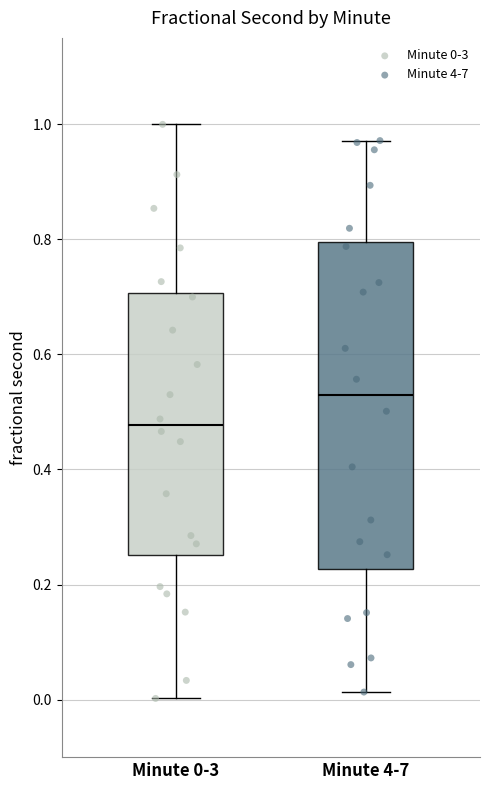

Reading left to right, transcribe this box plot: for each box, give where its median line is, the range the box spans, and where its two whiskers end, as read against the y-axis. The values are not printed on the chart, so give them approximately, as read against the axis.

Minute 0-3: median 0.48, box 0.26 to 0.70, whiskers 0.00 to 1.00
Minute 4-7: median 0.52, box 0.22 to 0.80, whiskers 0.02 to 0.98